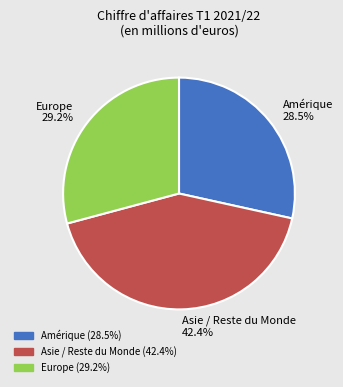

Rank the categories by value from highest to lowest.

Asie / Reste du Monde, Europe, Amérique